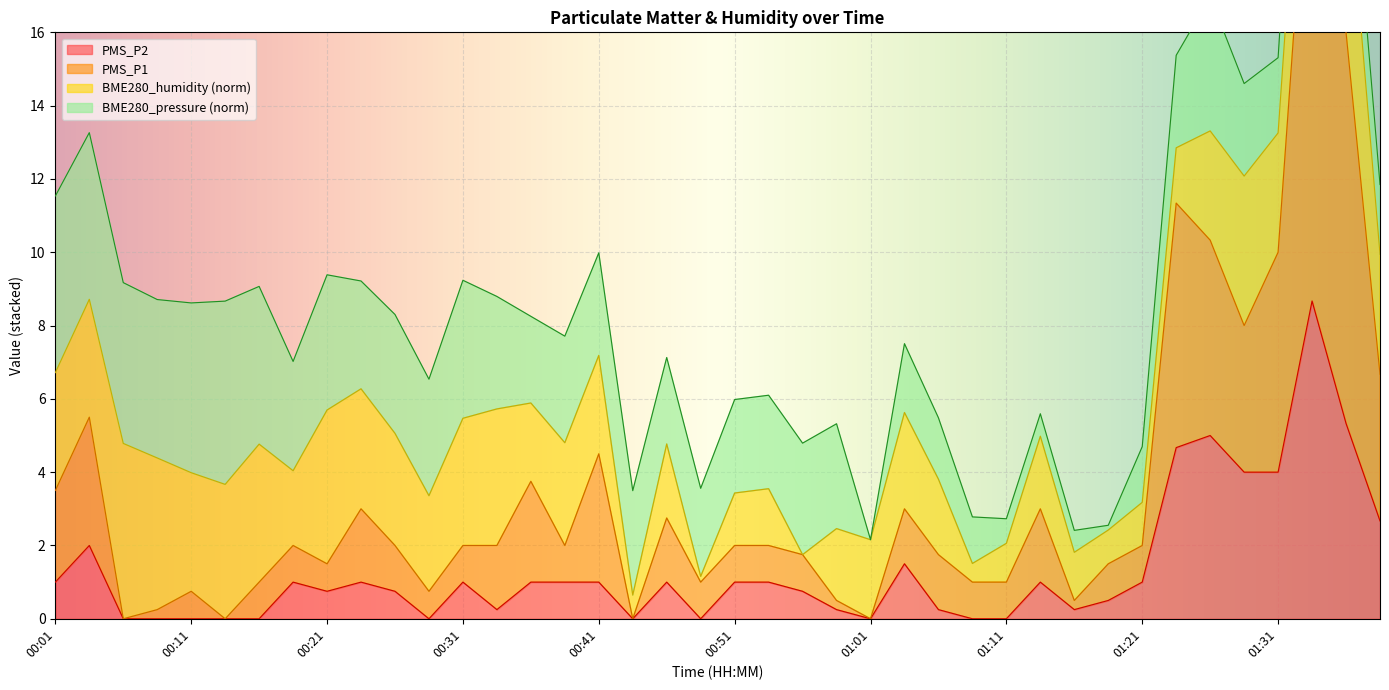

What is the label of the 17th point from the left?

00:41